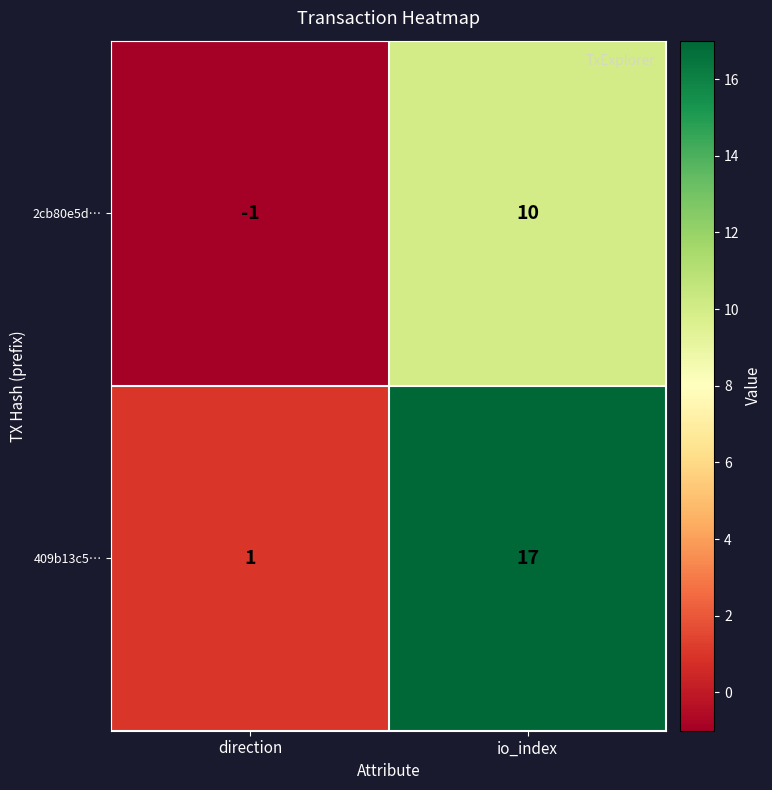

List the series in order of their overall mean, lowest first.

2cb80e5d…, 409b13c5…